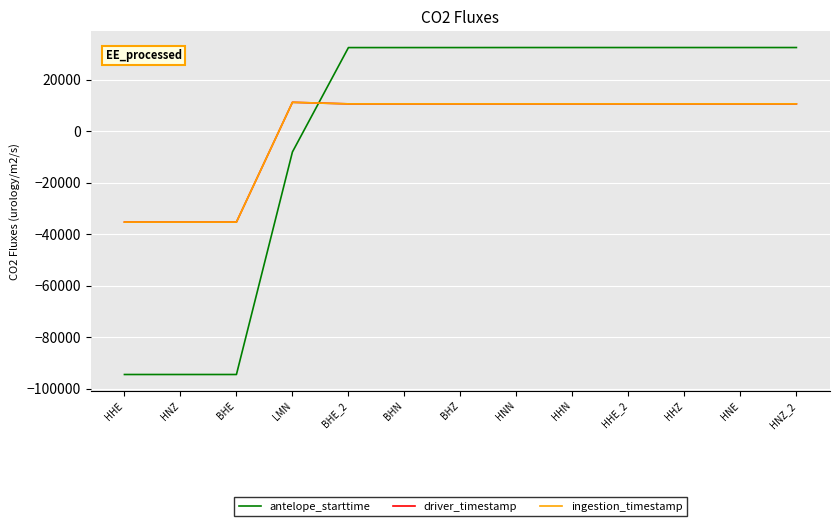

Is the value of ingestion_timestamp at BHE_2 greater than the value of antelope_starttime at LMN?

Yes